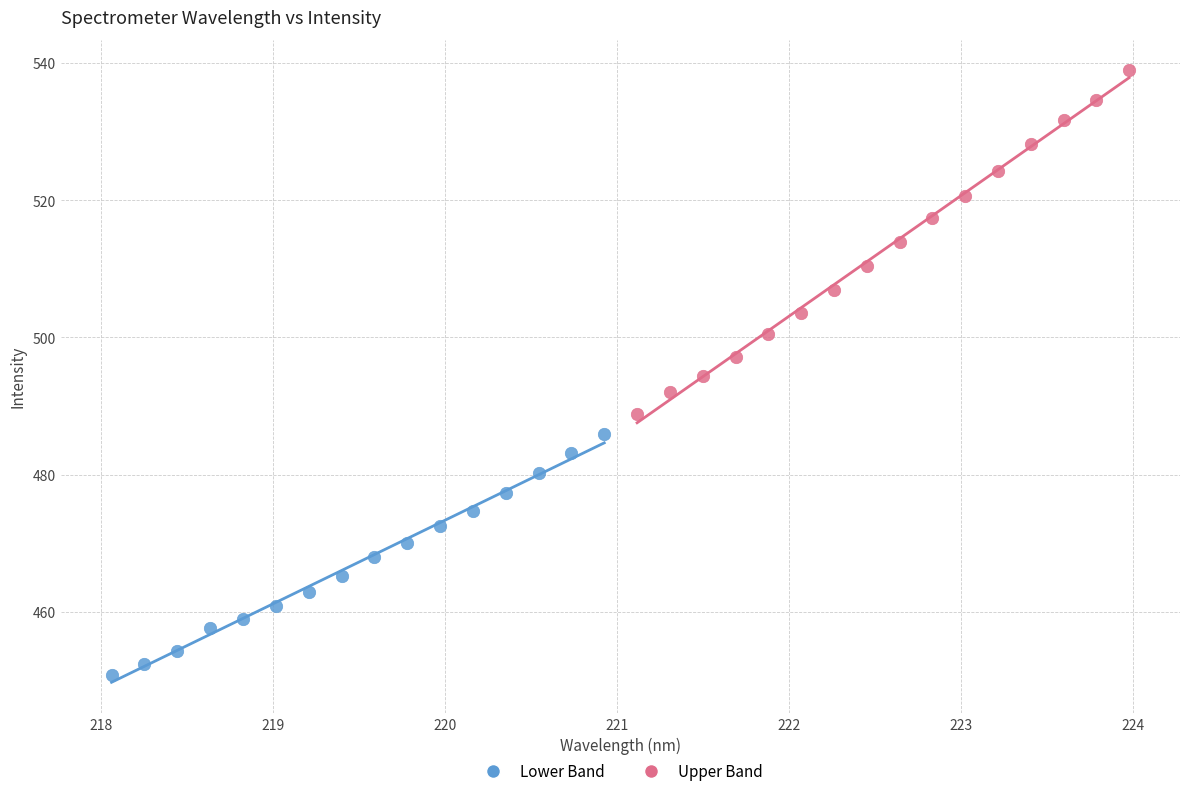

Which series contains the highest Y value?

Upper Band